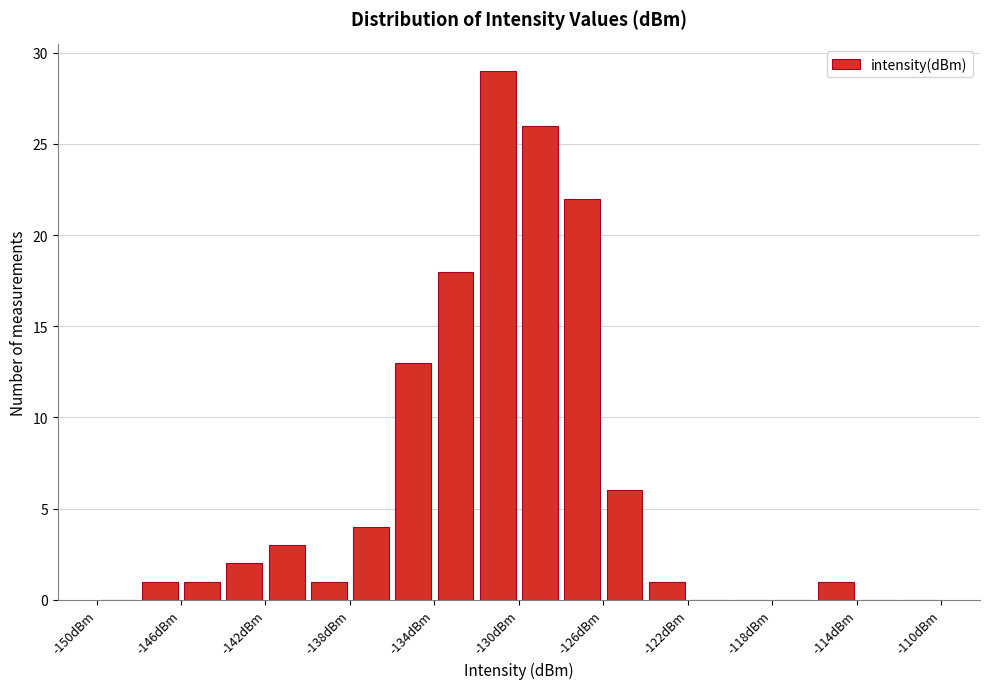

Over which range of the x-axis is the bar tallest?

-132 to -130